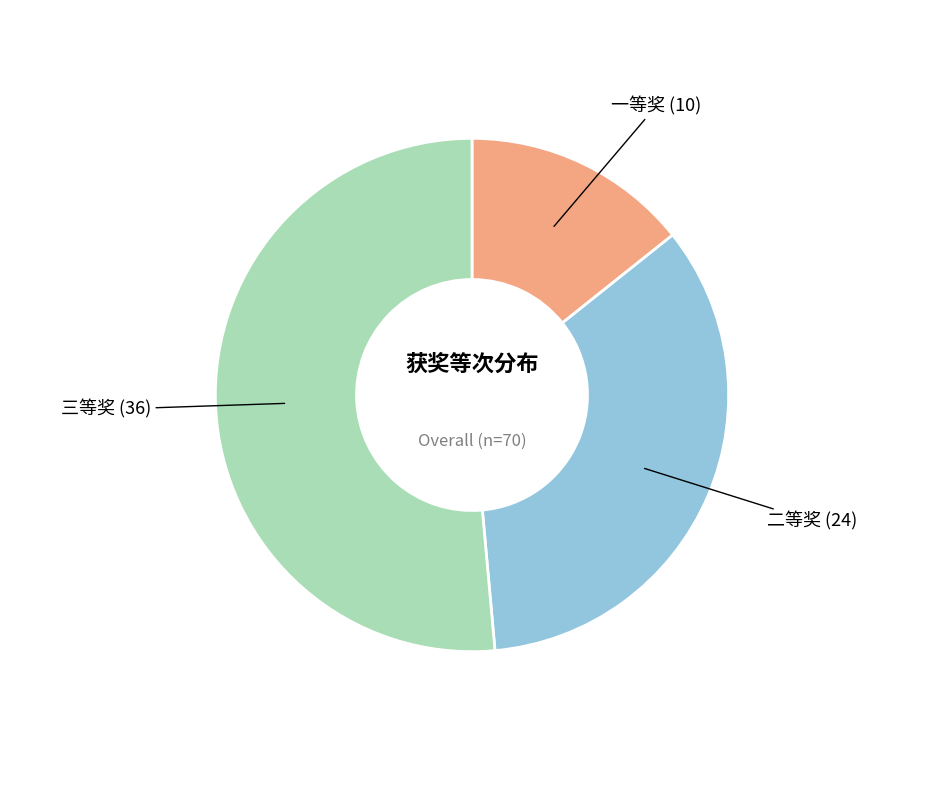

Is there any slice that represents more than half of the pie?

Yes